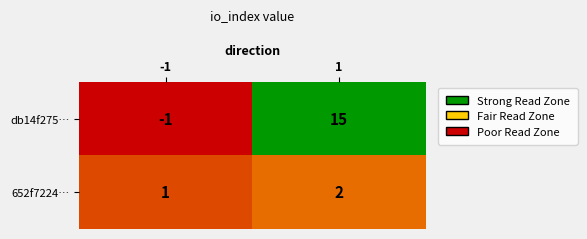

What is the total value across all series at 1?

17